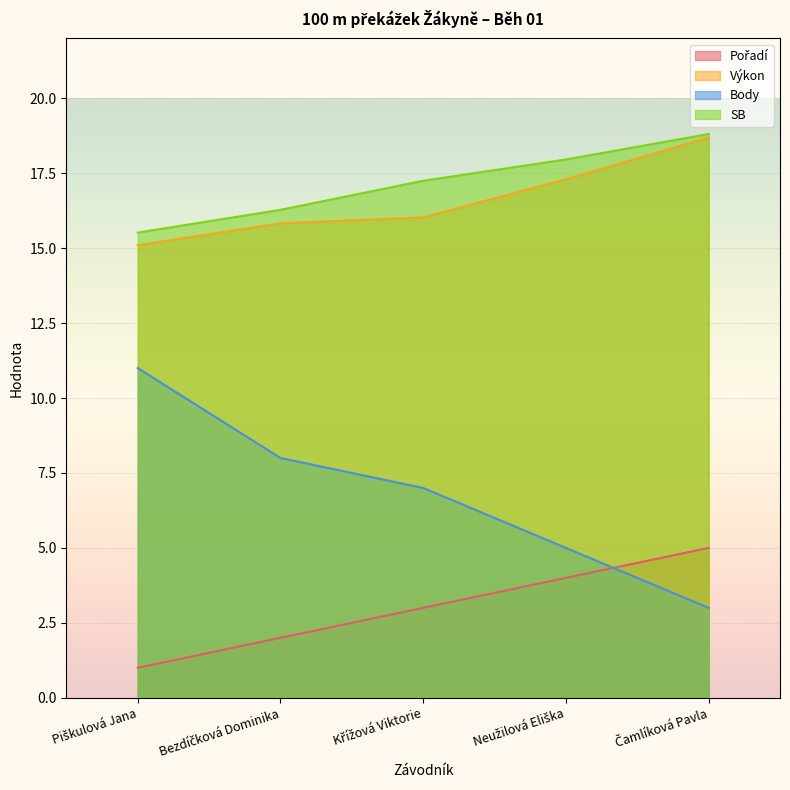

List the series in order of their peak value, highest first.

SB, Výkon, Body, Pořadí